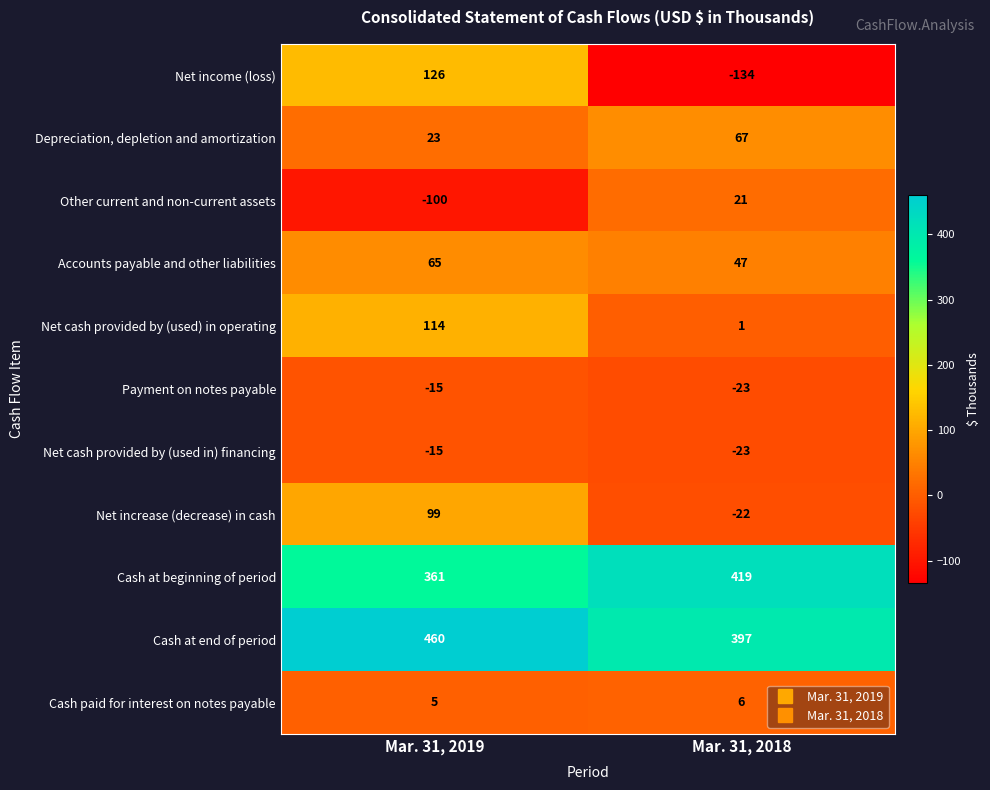

Reading left to right, transcribe all the data shown in this chart.

Net income (loss): Mar. 31, 2019=126	Mar. 31, 2018=-134
Depreciation, depletion and amortization: Mar. 31, 2019=23	Mar. 31, 2018=67
Other current and non-current assets: Mar. 31, 2019=-100	Mar. 31, 2018=21
Accounts payable and other liabilities: Mar. 31, 2019=65	Mar. 31, 2018=47
Net cash provided by (used) in operating: Mar. 31, 2019=114	Mar. 31, 2018=1
Payment on notes payable: Mar. 31, 2019=-15	Mar. 31, 2018=-23
Net cash provided by (used in) financing: Mar. 31, 2019=-15	Mar. 31, 2018=-23
Net increase (decrease) in cash: Mar. 31, 2019=99	Mar. 31, 2018=-22
Cash at beginning of period: Mar. 31, 2019=361	Mar. 31, 2018=419
Cash at end of period: Mar. 31, 2019=460	Mar. 31, 2018=397
Cash paid for interest on notes payable: Mar. 31, 2019=5	Mar. 31, 2018=6